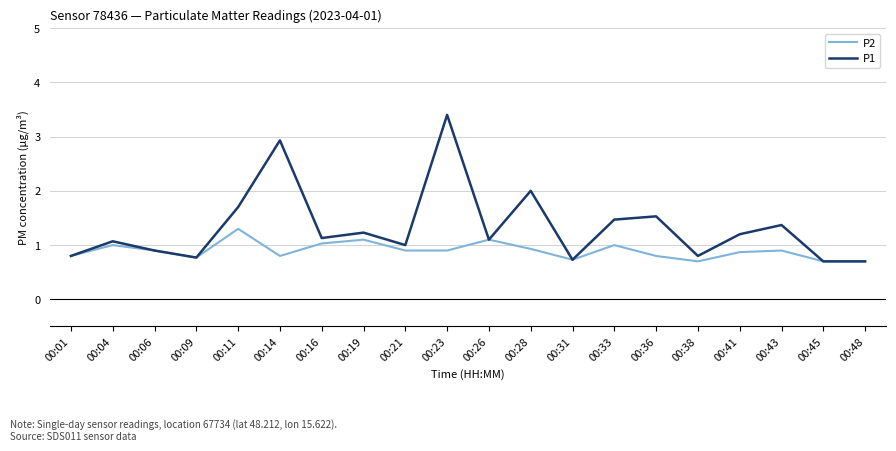

What is the spread (max minus min) of values at 00:23?

2.5